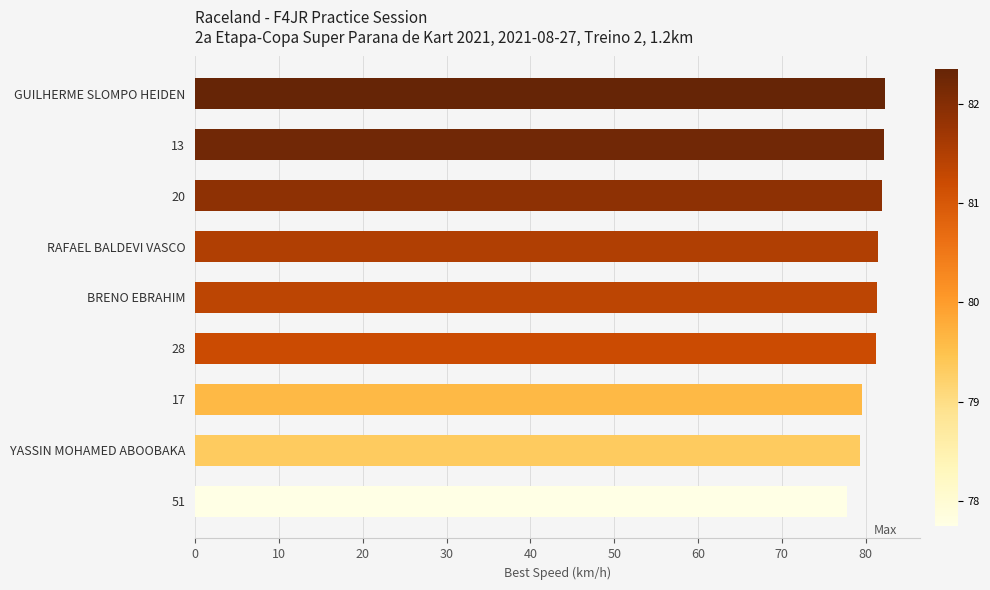

Where is the data nearest to the value 80?

17